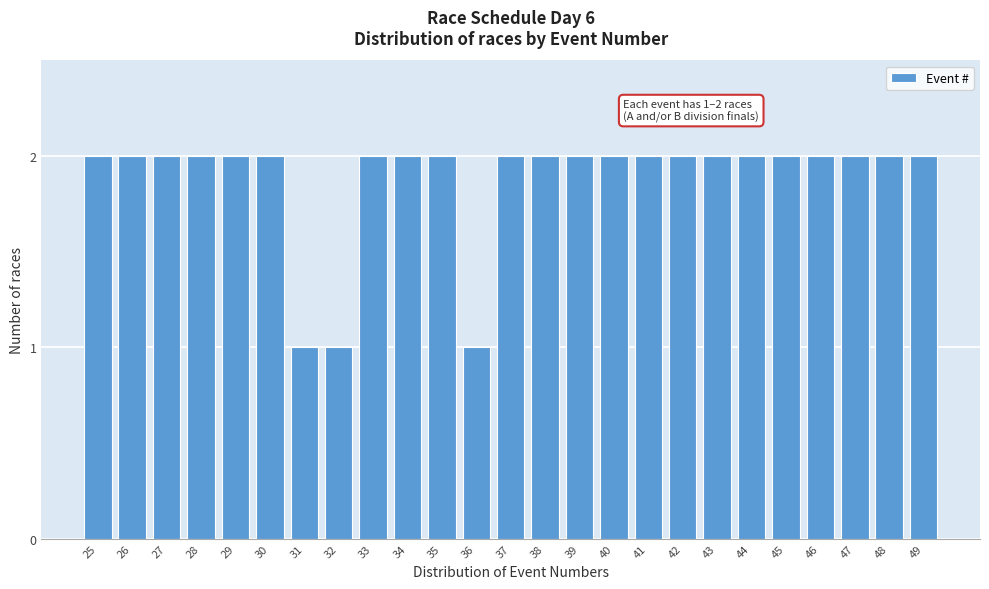

Reading left to right, transcribe all the data shown in this chart.

2	2	2	2	2	2	1	1	2	2	2	1	2	2	2	2	2	2	2	2	2	2	2	2	2